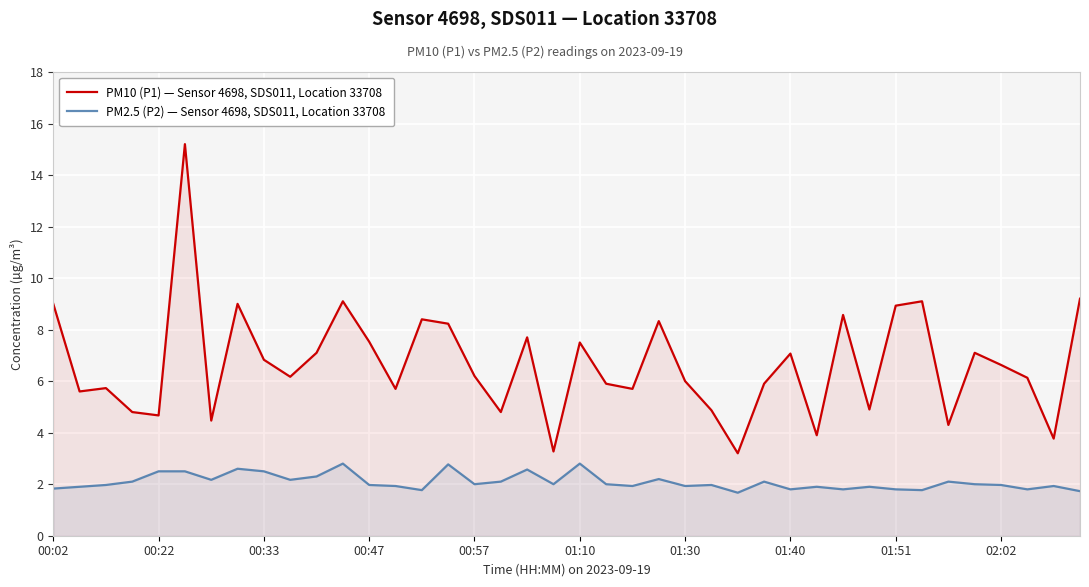

Rank the series by their average value, from lowest to highest.

PM2.5 (P2) — Sensor 4698, SDS011, Location 33708, PM10 (P1) — Sensor 4698, SDS011, Location 33708